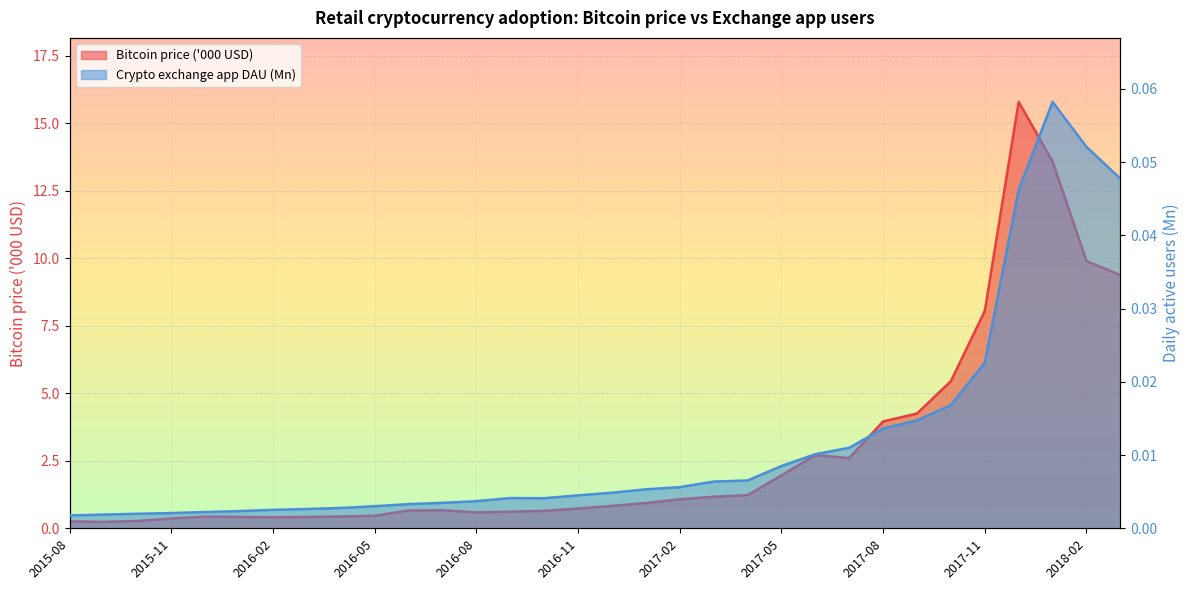

True or false: Crypto exchange app DAU (Mn) and Bitcoin price ('000 USD) cross at least once.

False